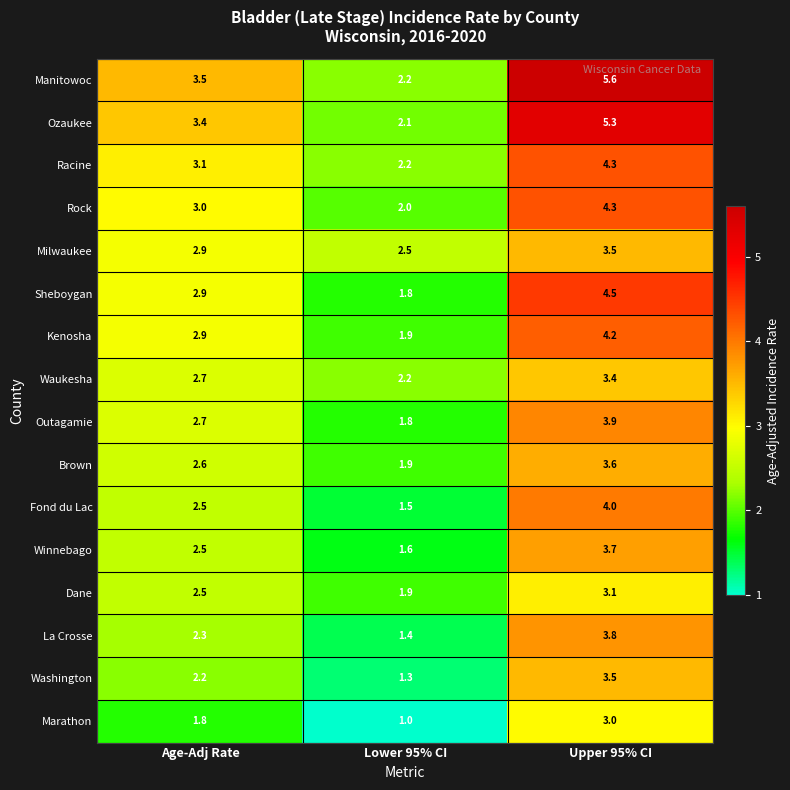

What is the sum of the Manitowoc values at Lower 95% CI and Age-Adj Rate?

5.7